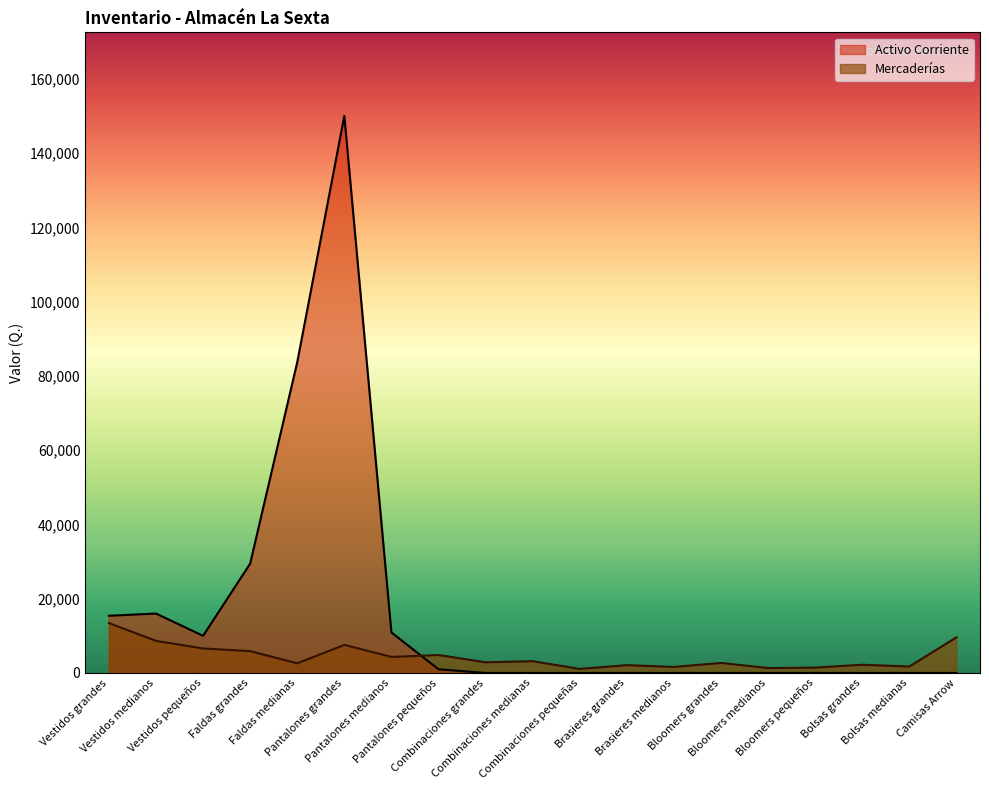

What is the label of the 4th point from the left?

Faldas grandes